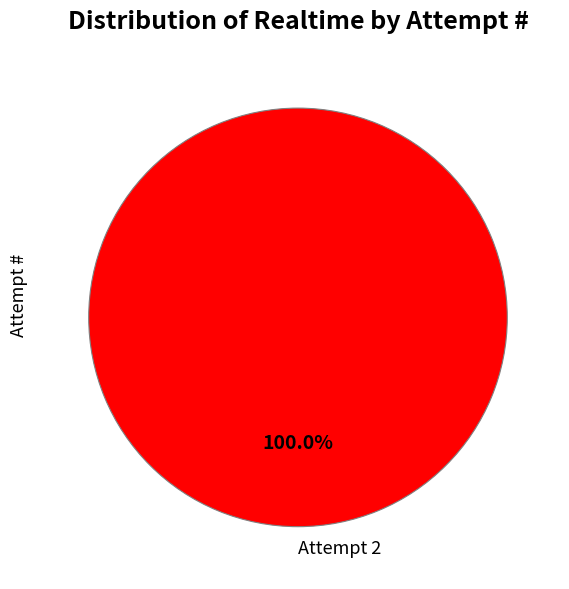

Is there any slice that represents more than half of the pie?

Yes